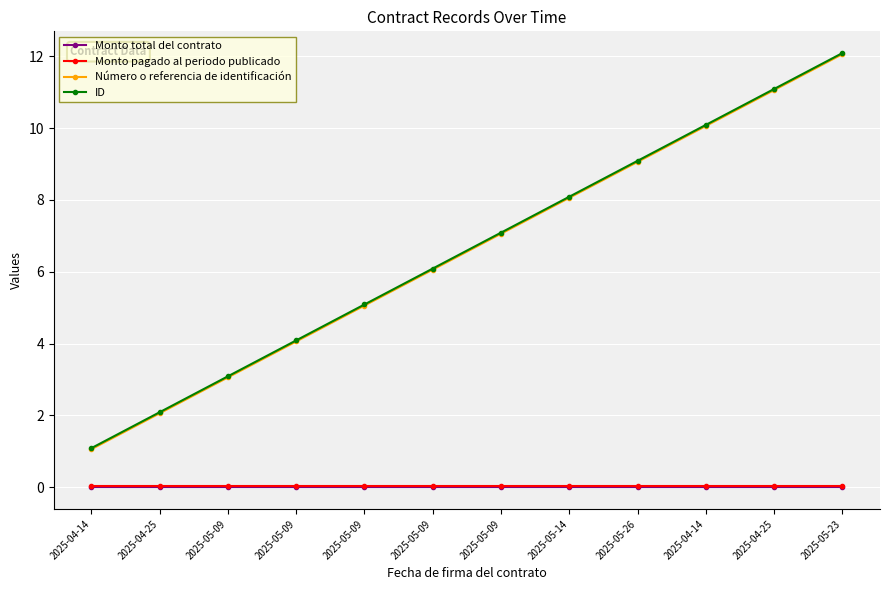

True or false: Monto total del contrato and Número o referencia de identificación intersect in this chart.

False